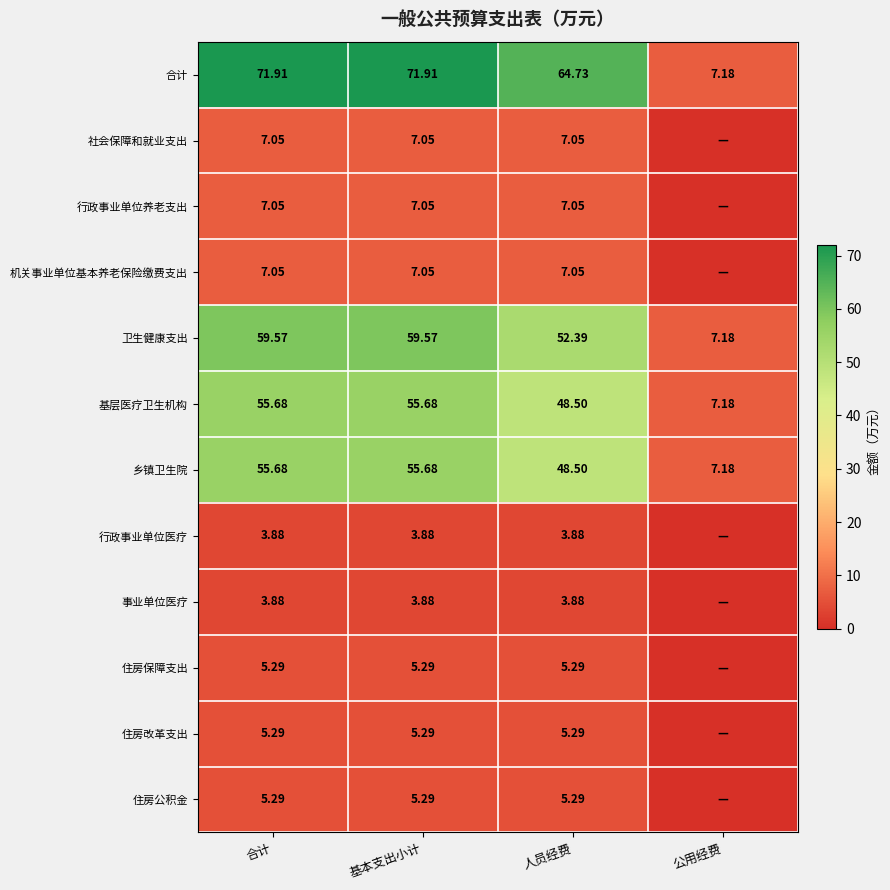

Which has a higher value, 合计 or 基本支出小计?

合计